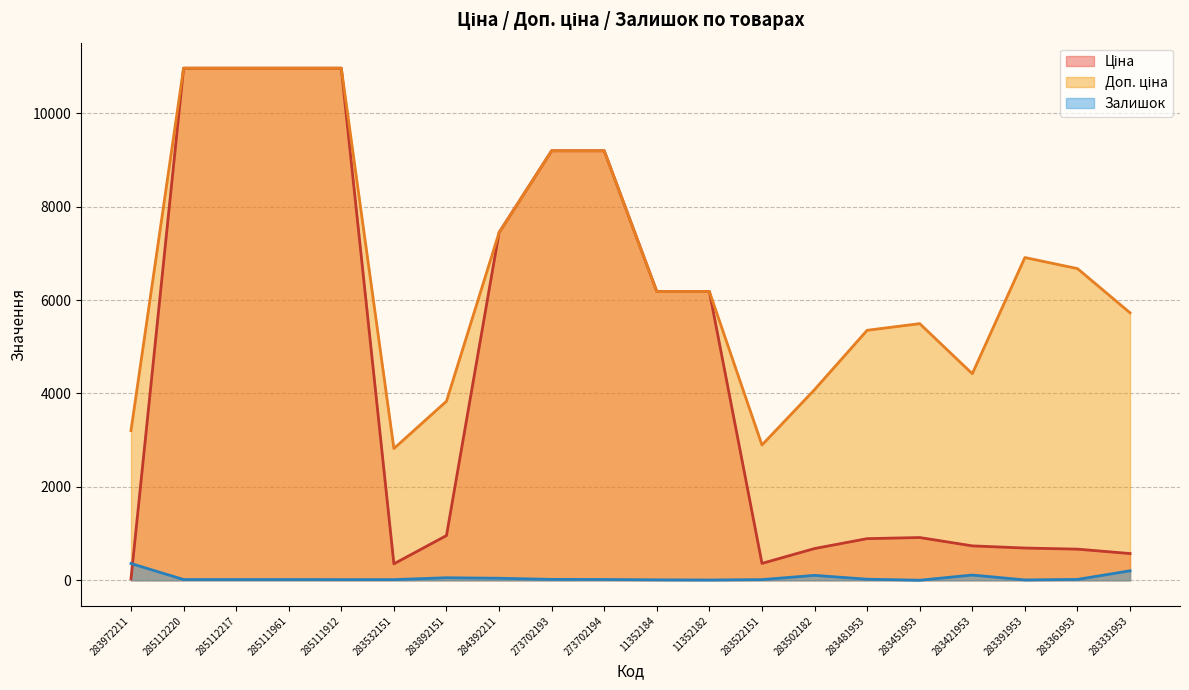

True or false: Ціна and Доп. ціна cross at least once.

False